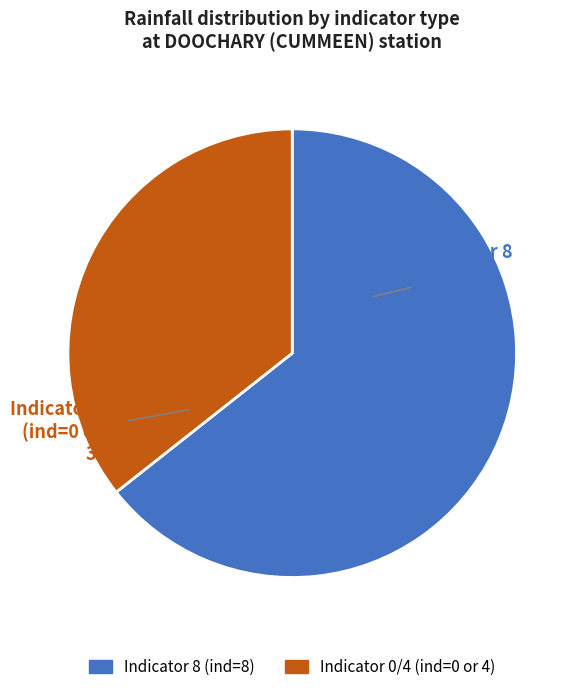

How many segments does this pie chart have?

2